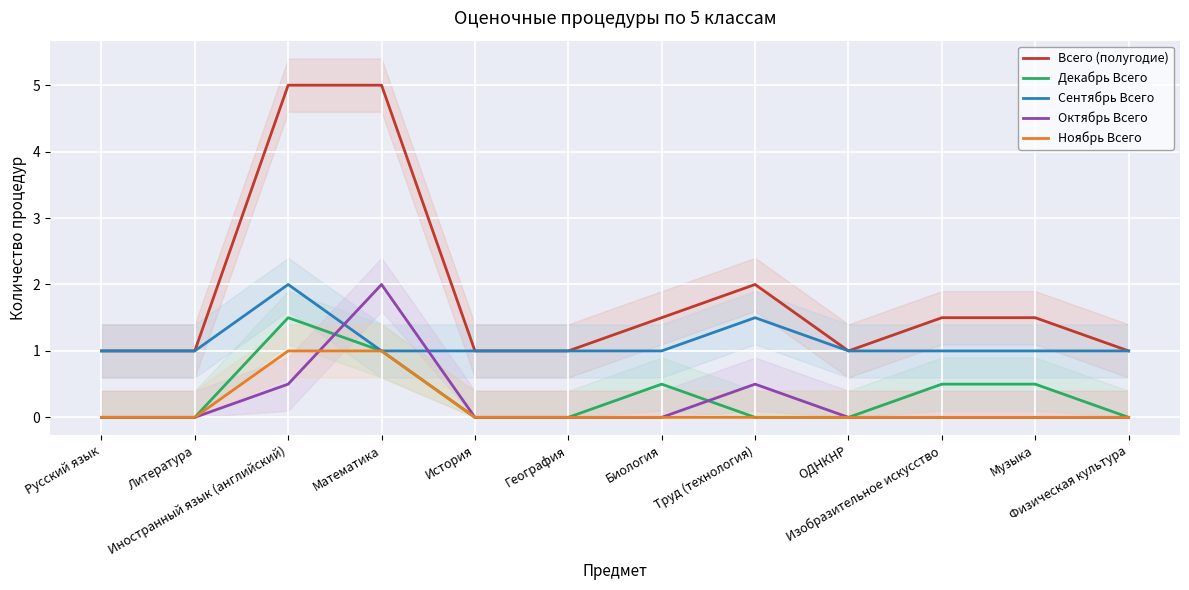

How many categories are shown in the chart?

12